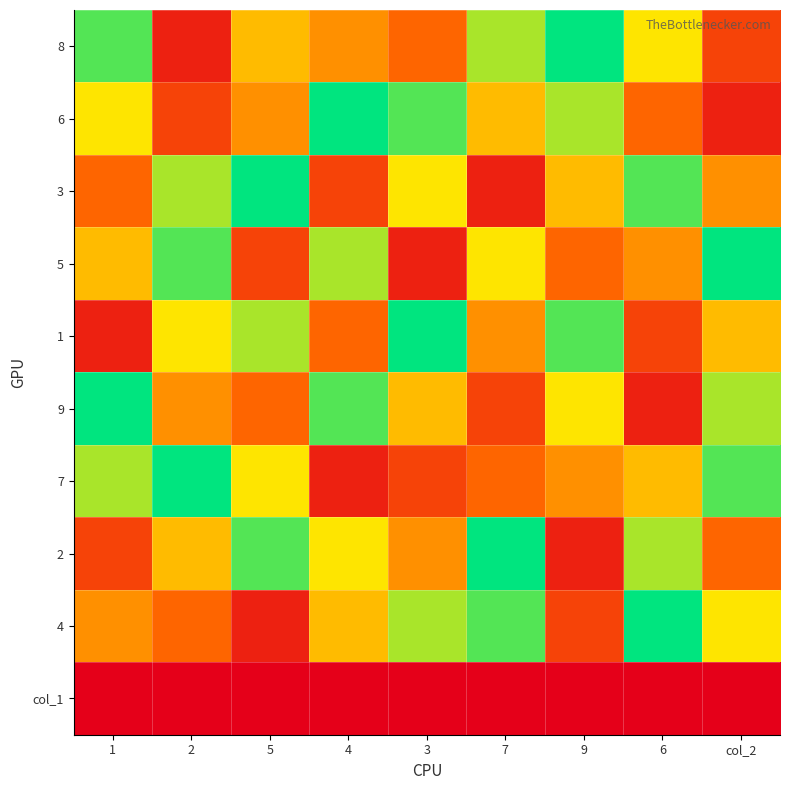

List the series in order of their peak value, lowest first.

col_1, 8, 6, 3, 5, 1, 9, 7, 2, 4